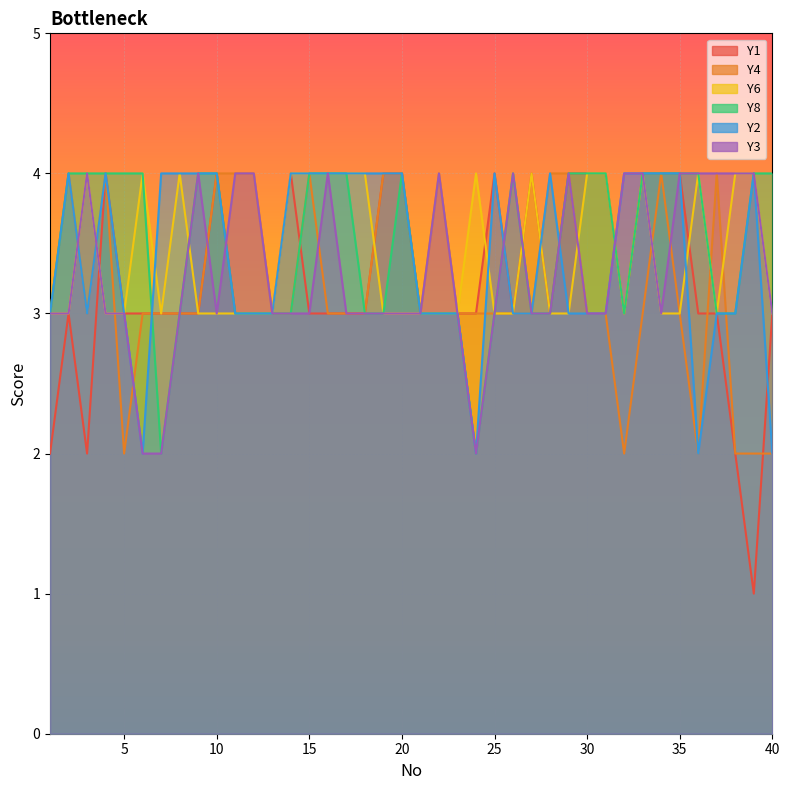

The Y1 series shows 3 at 26. True or false?

True